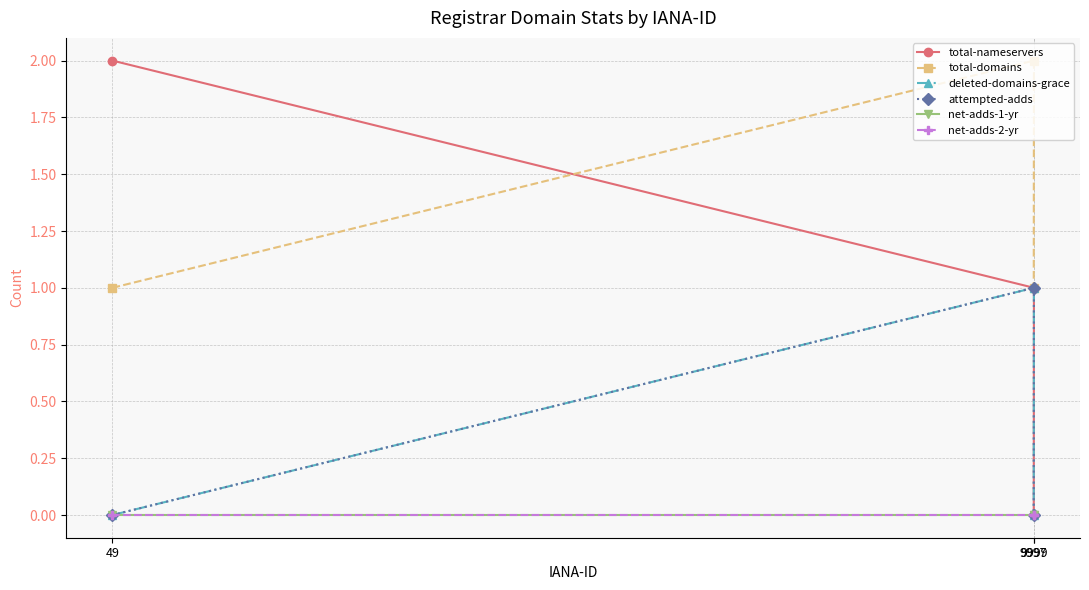

What are all the series names shown in the legend?

total-nameservers, total-domains, deleted-domains-grace, attempted-adds, net-adds-1-yr, net-adds-2-yr